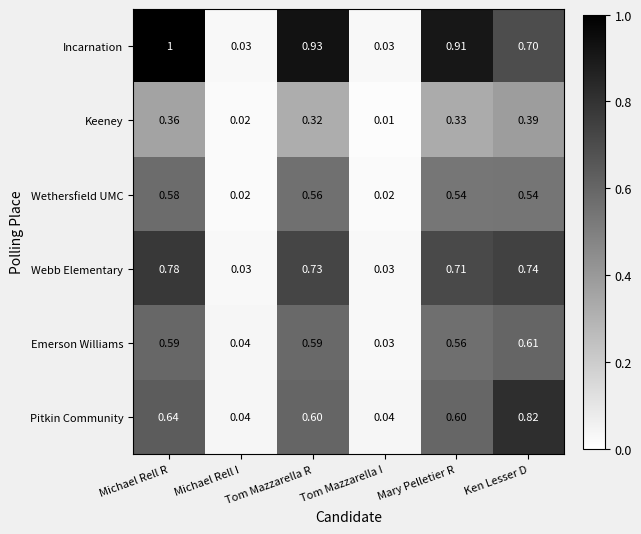

What is the maximum value shown in the chart?

1.0